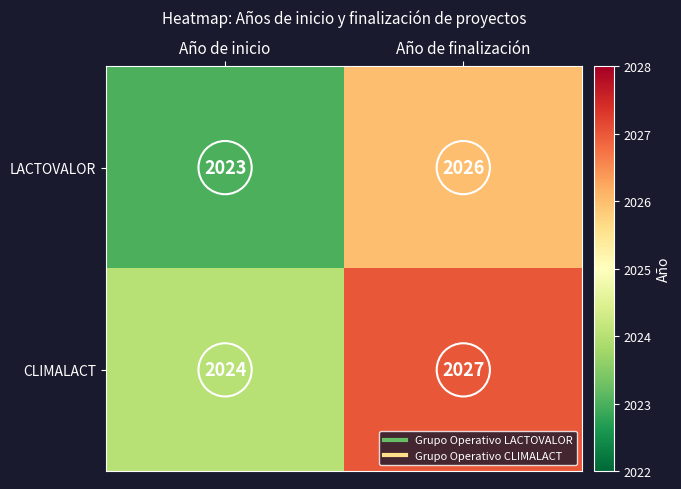

Which series has the largest total across all categories?

CLIMALACT